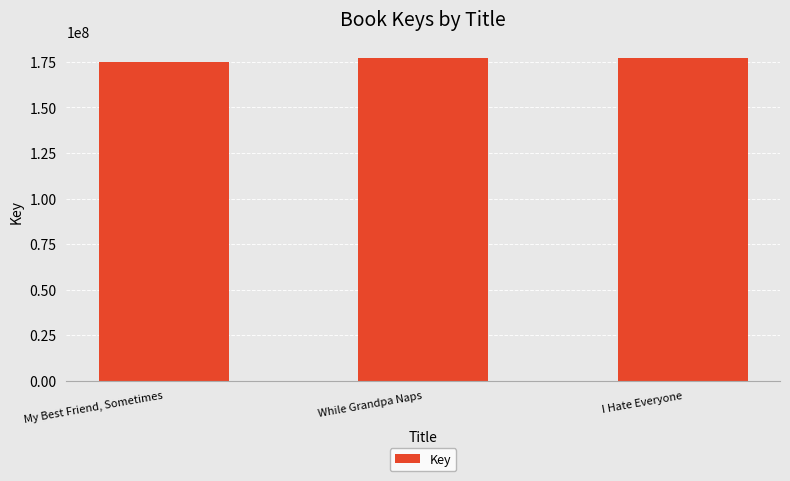

At which label is the value closest to 175858705?

While Grandpa Naps